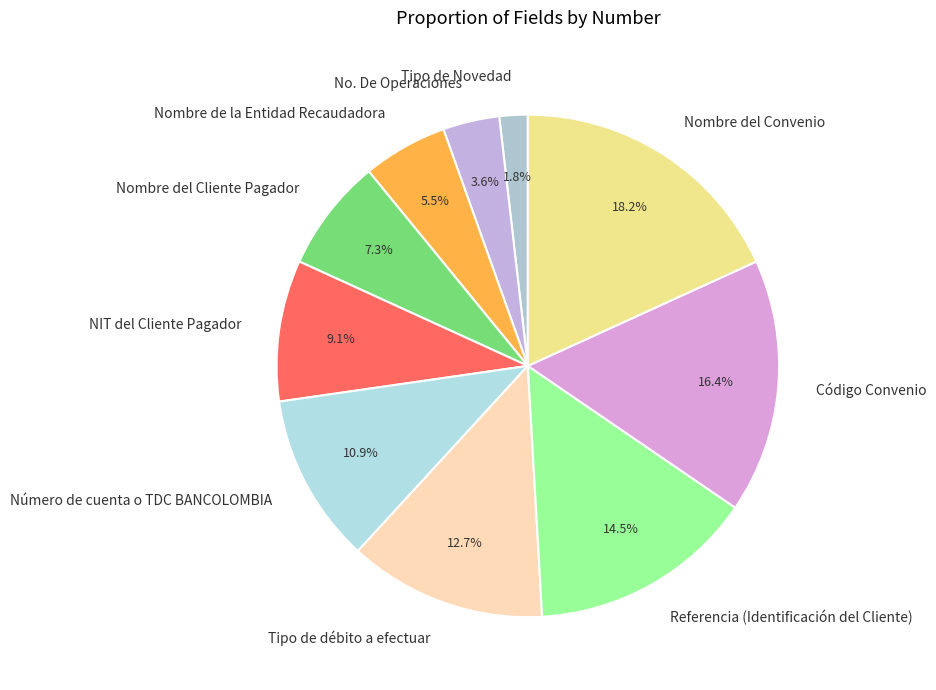

Count the number of slices in the pie.

10